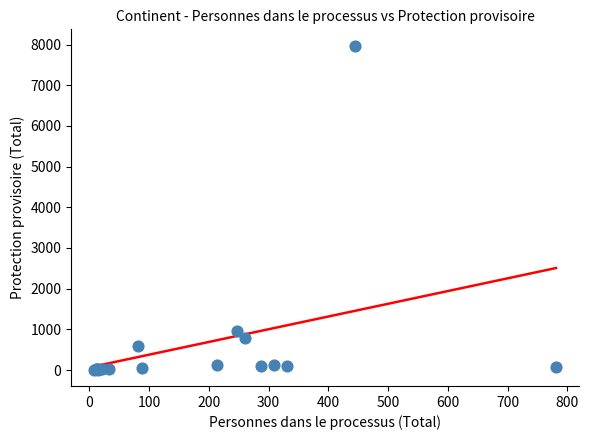

What Y value in the scatter plot is closest to 3992?

960